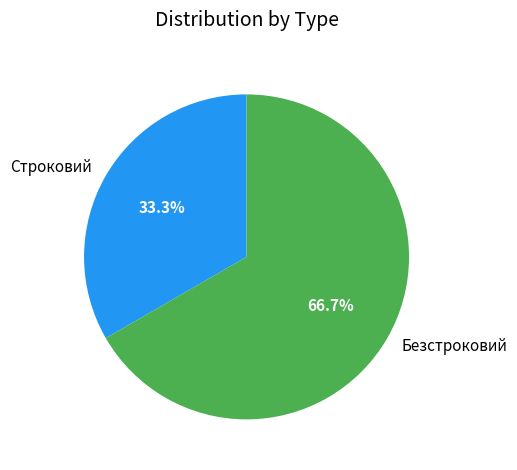

To the nearest percent, what portion does Строковий represent?

33%